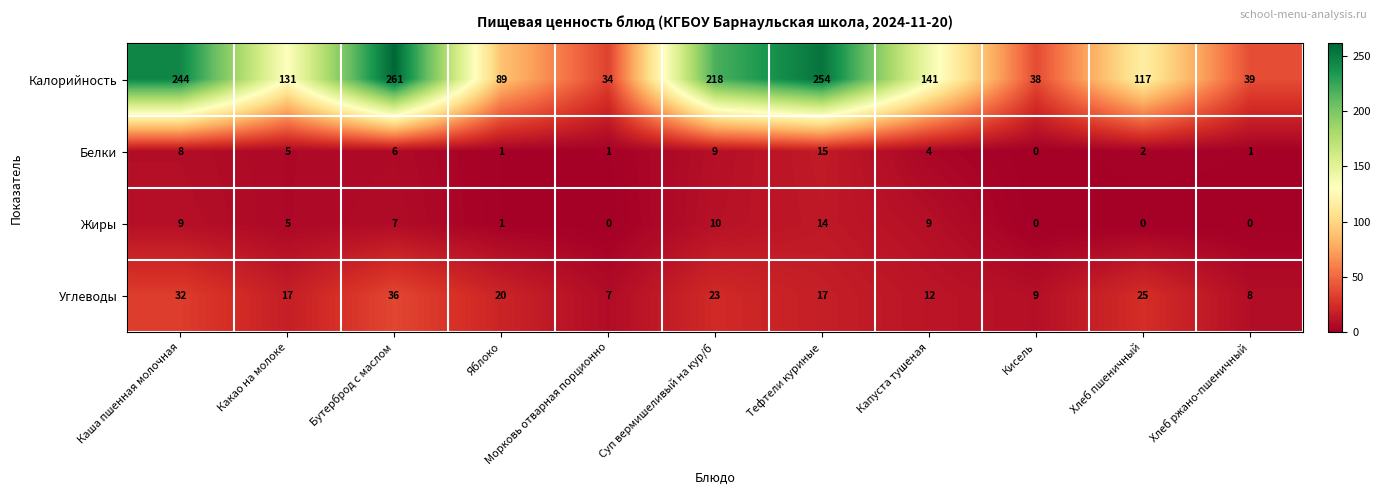

At which category is the sum across all series the highest?

Бутерброд с маслом